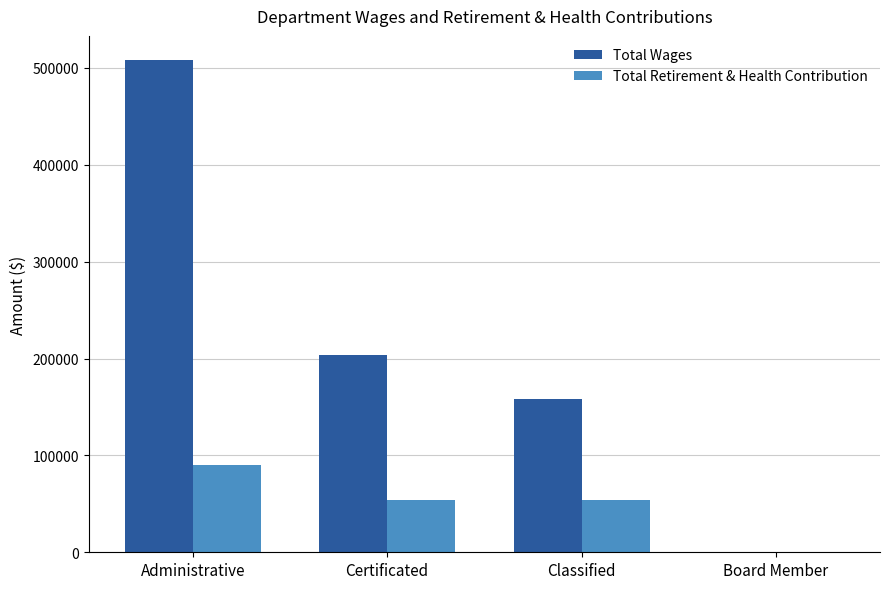

Is it true that Total Wages equals -307826 at Board Member?

False